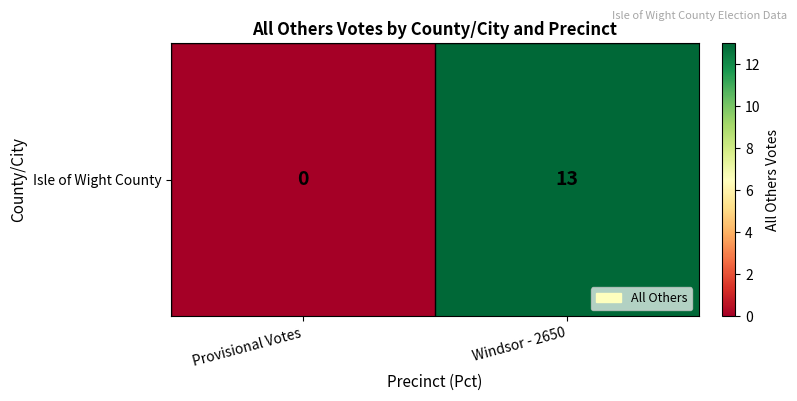

Reading right to left, extract all data points from this chart.

Windsor - 2650=13	Provisional Votes=0